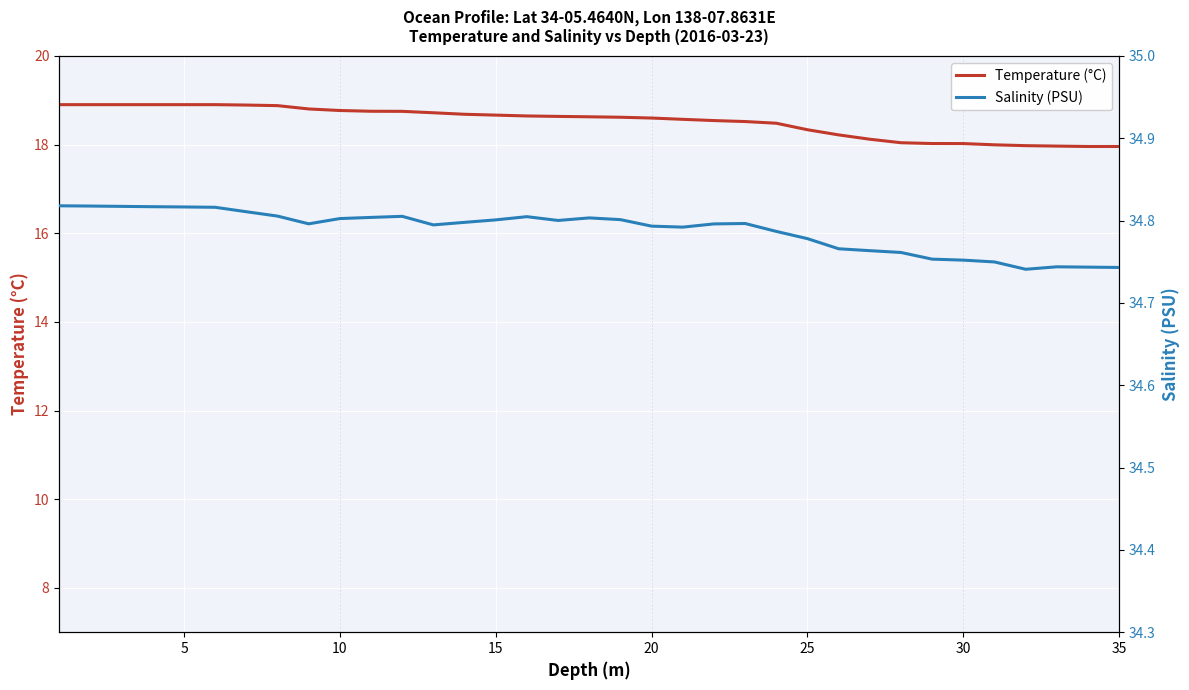

What is the lowest value of the Temperature (°C) series?

18.0